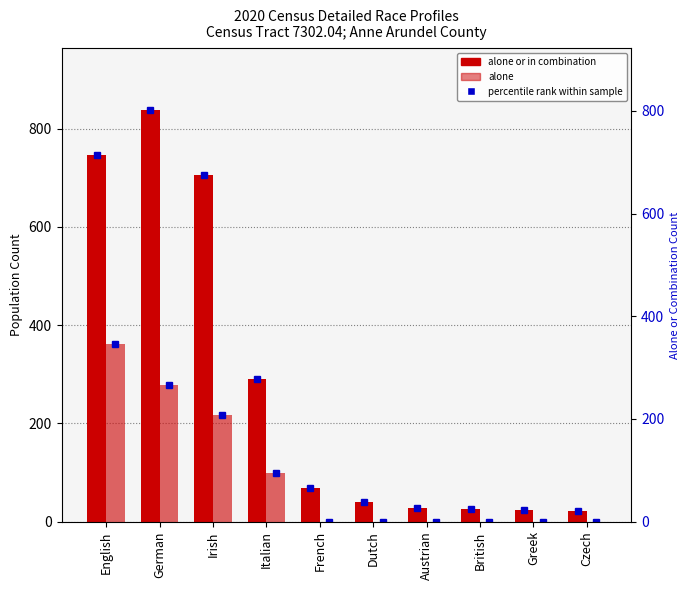

Are the bars grouped side by side (vs. stacked)?

Yes